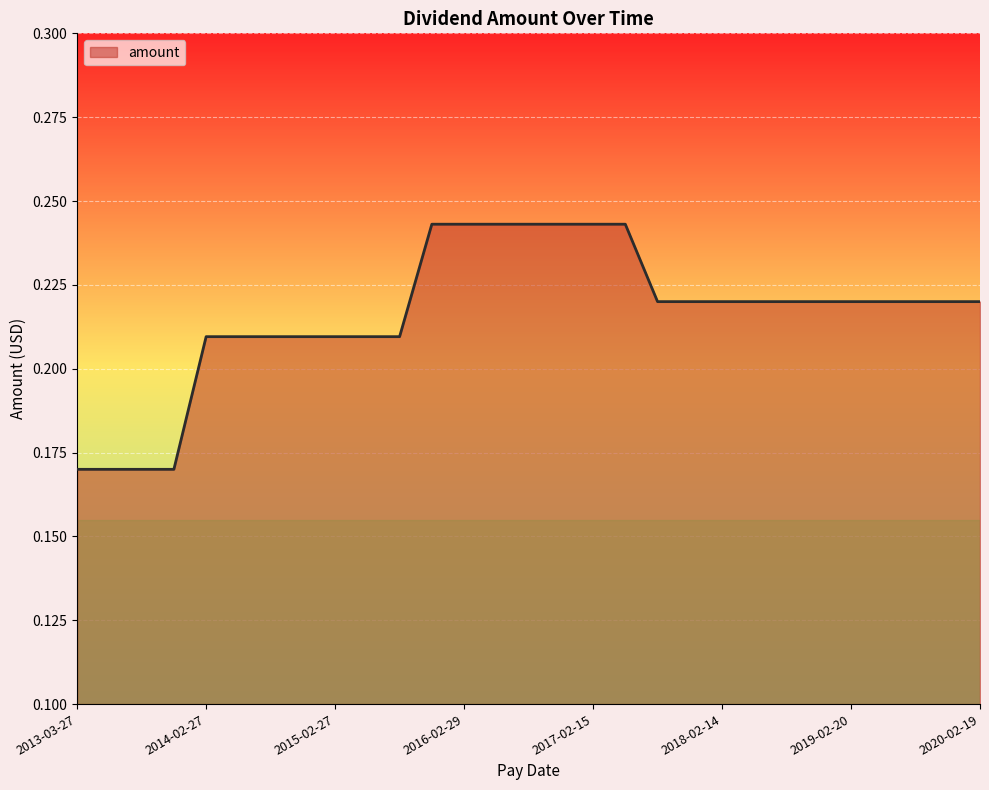

List the labels in order of value, largest first.

2015-11-25, 2016-02-29, 2016-05-25, 2016-08-24, 2016-11-23, 2017-02-15, 2017-05-24, 2017-08-23, 2017-11-22, 2018-02-14, 2018-05-23, 2018-08-22, 2018-11-21, 2019-02-20, 2019-05-22, 2019-08-21, 2019-11-20, 2020-02-19, 2014-02-27, 2014-05-28, 2014-08-27, 2014-11-26, 2015-02-27, 2015-05-27, 2015-08-26, 2013-03-27, 2013-05-30, 2013-08-29, 2013-11-27